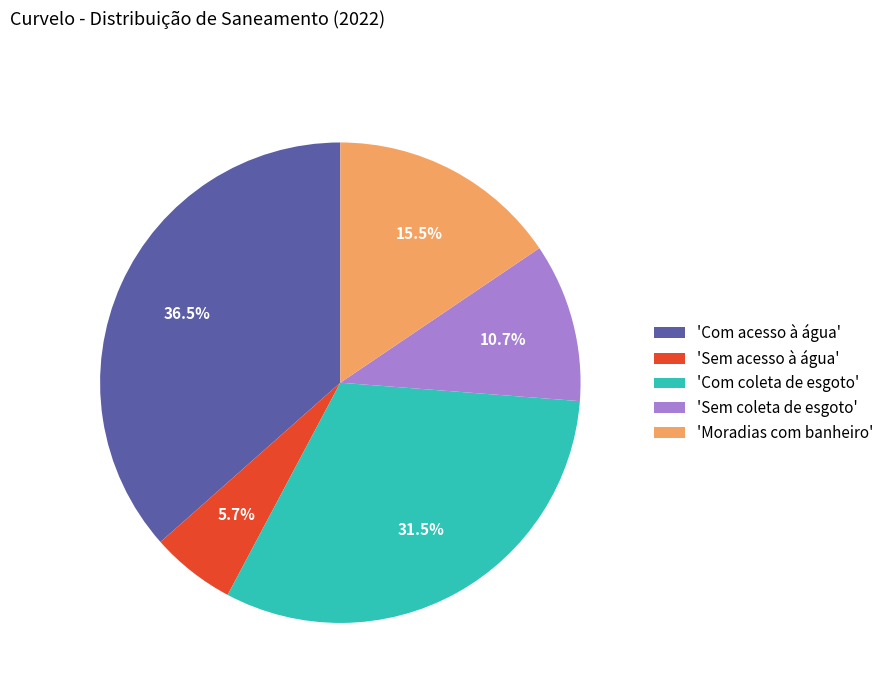

What is the largest slice in the pie chart?

'Com acesso à água'